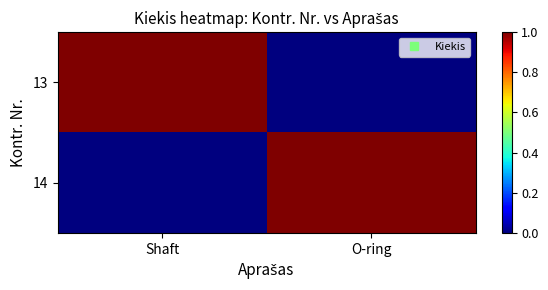

At O-ring, list the series in order from smallest to largest.

13, 14